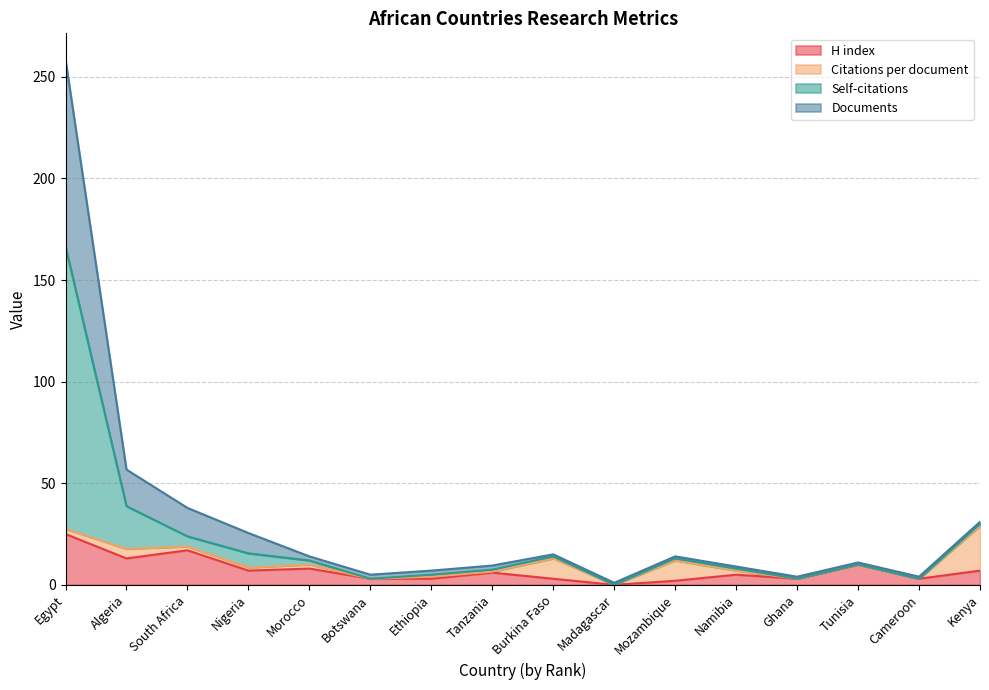

Between Burkina Faso and Algeria, which is larger?

Algeria